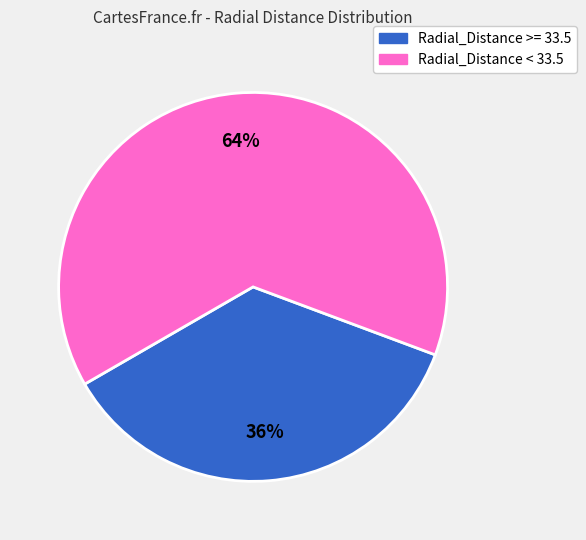

Is there any slice that represents more than half of the pie?

Yes